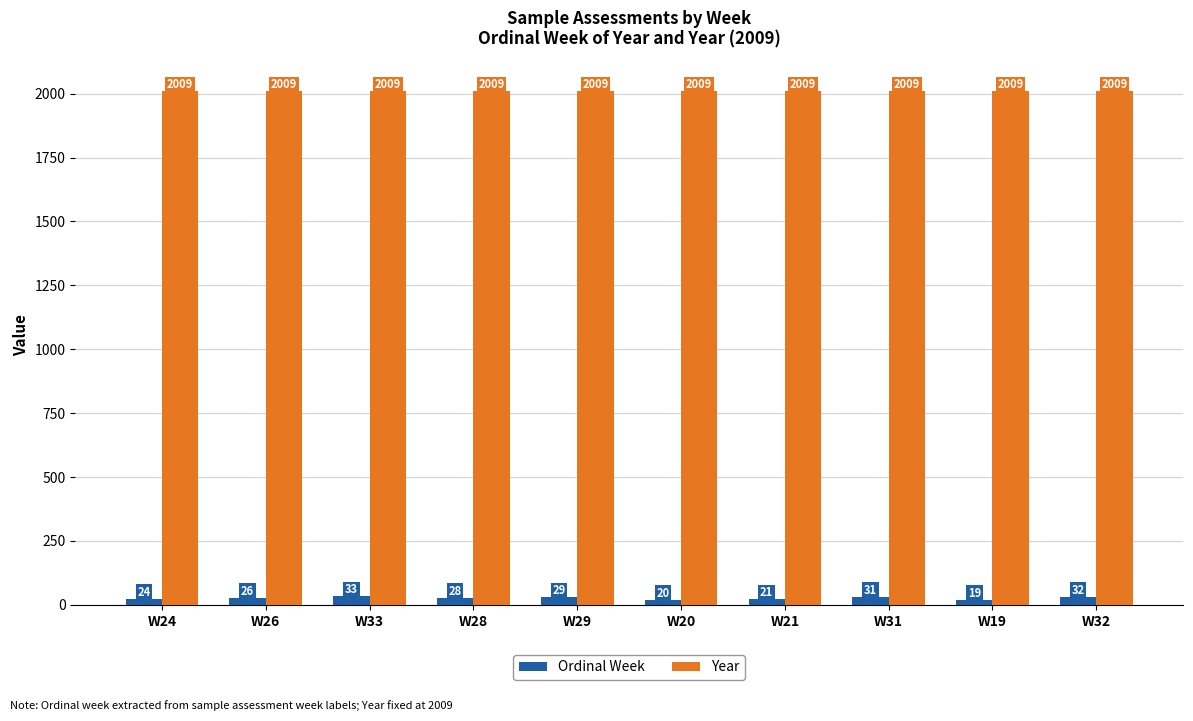

What is the difference between the maximum and minimum values in the Ordinal Week series?

14